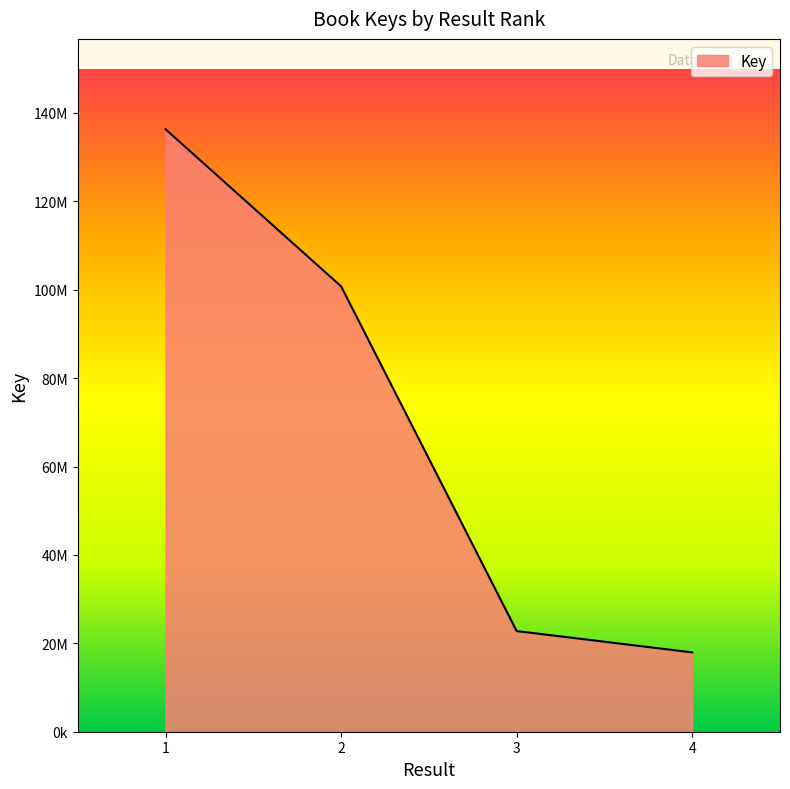

Reading left to right, list all the values displayed in this chart.

1=136314302	2=100769930	3=22773532	4=17952502